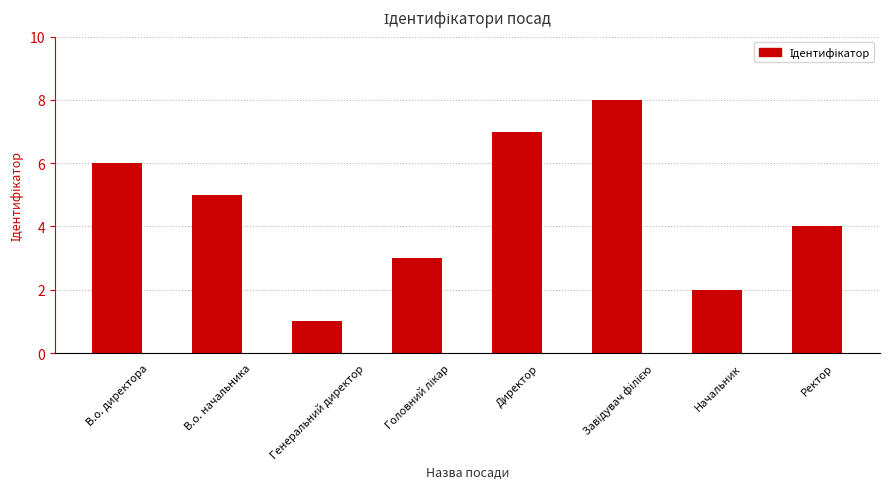

What is the label of the 3rd bar from the left?

Генеральний директор